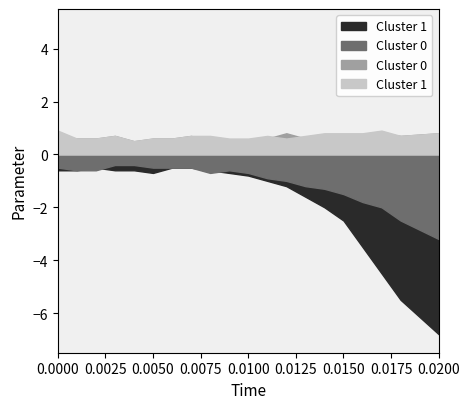

Is the value of Cluster 0 upper at 16 greater than the value of Cluster 0 lower at 9?

Yes